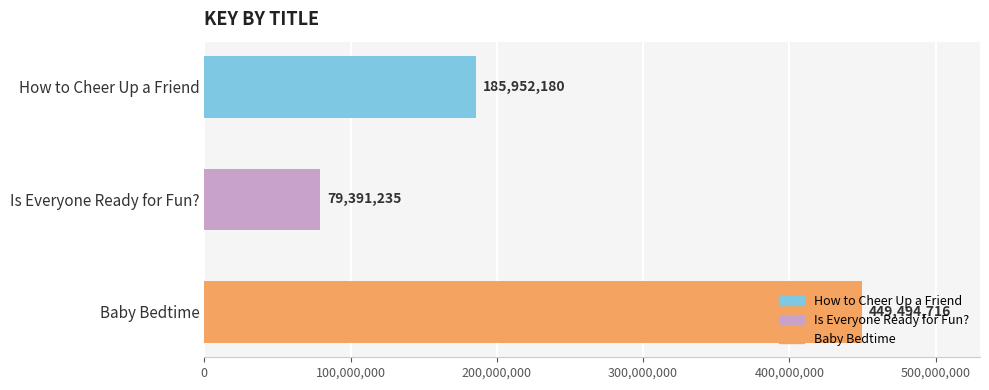

Which label corresponds to the smallest value in the chart?

Is Everyone Ready for Fun?